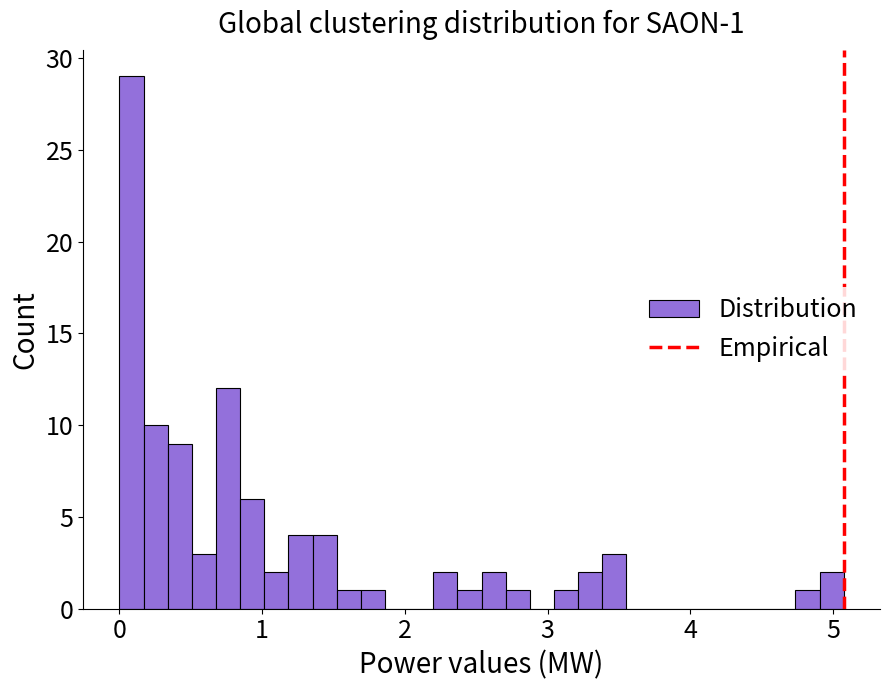

Read against the x-axis, roughly where is the centre of the tallest bar?

0.1